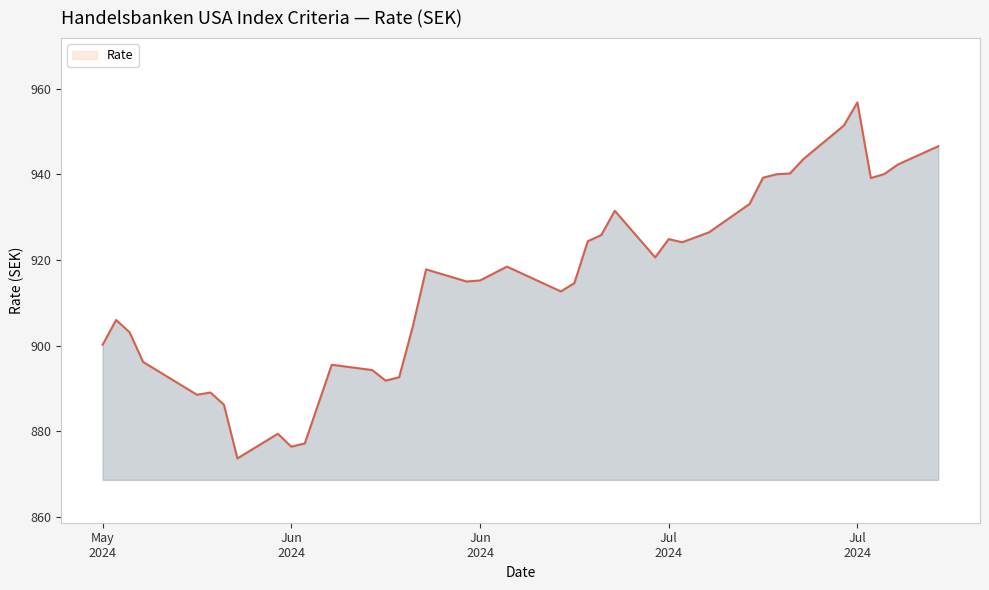

How many categories are shown in the chart?

40